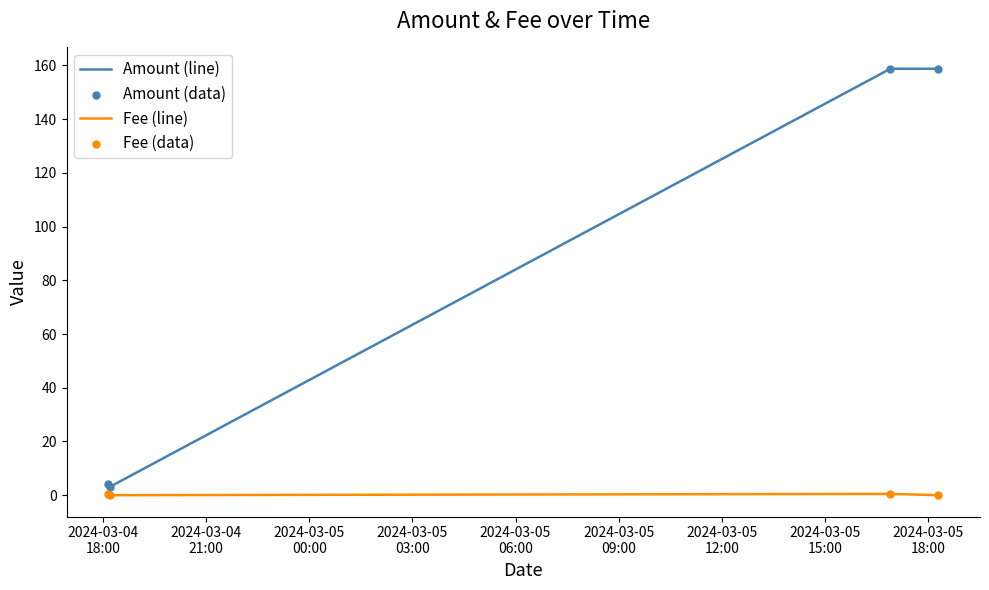

Which series has the largest total across all categories?

Amount (line)